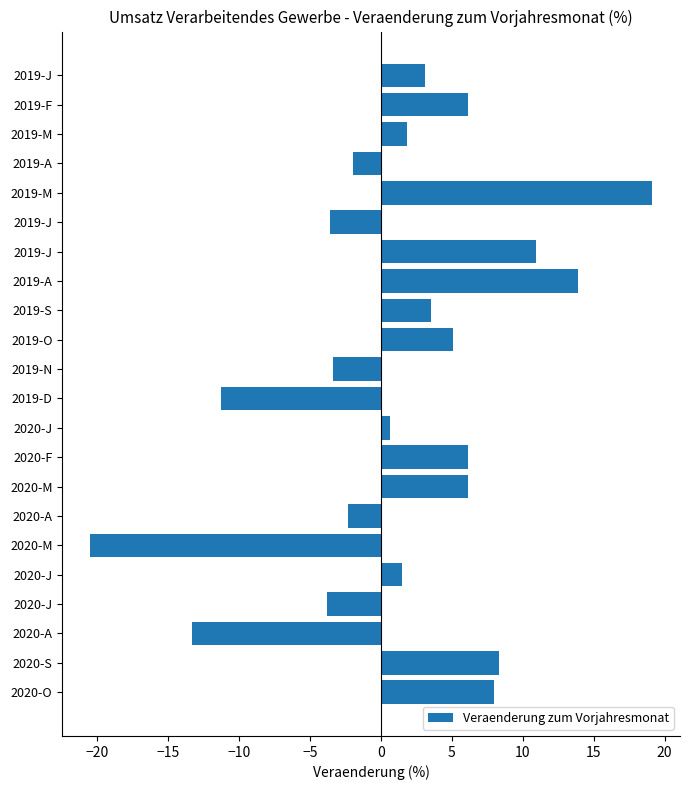

Does the chart contain any negative values?

Yes